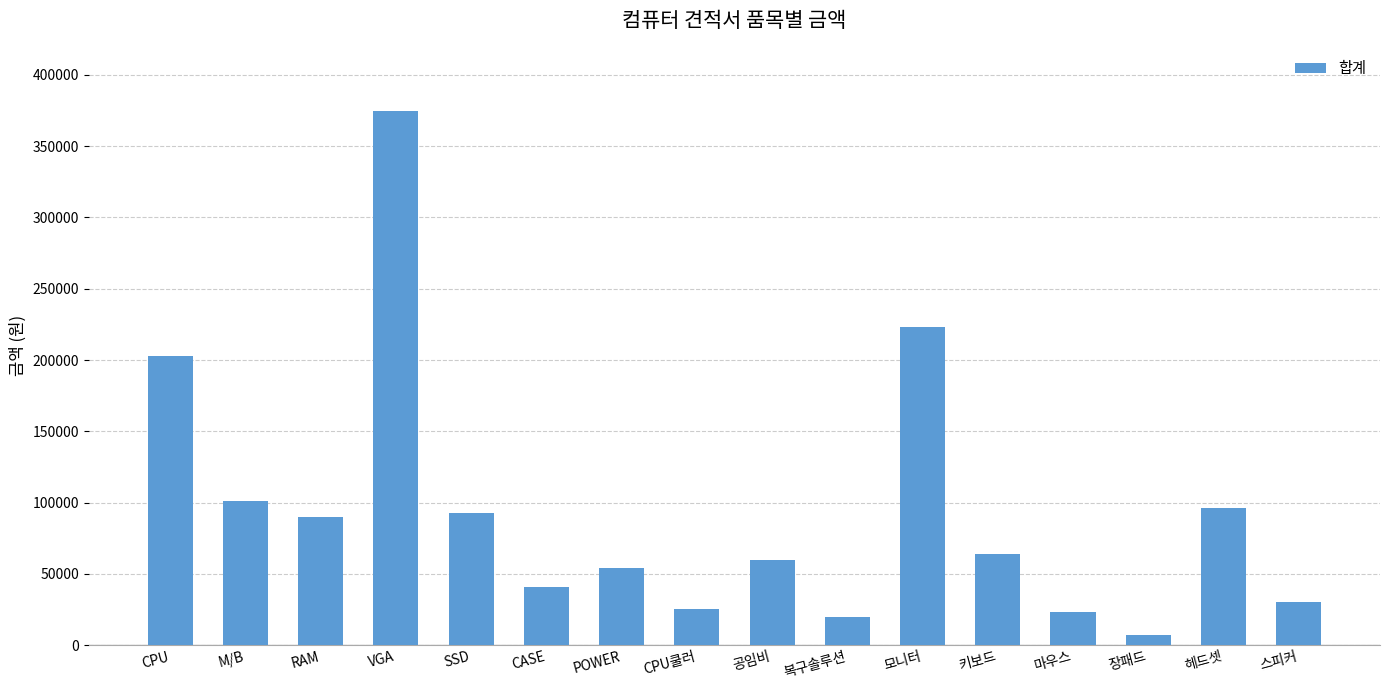

How many data points does each series have?

16